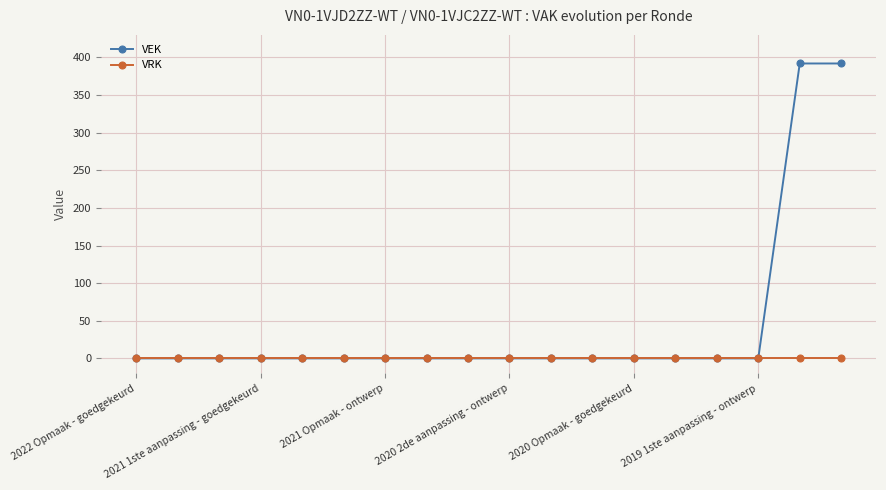

Which series has the widest spread of values?

VEK